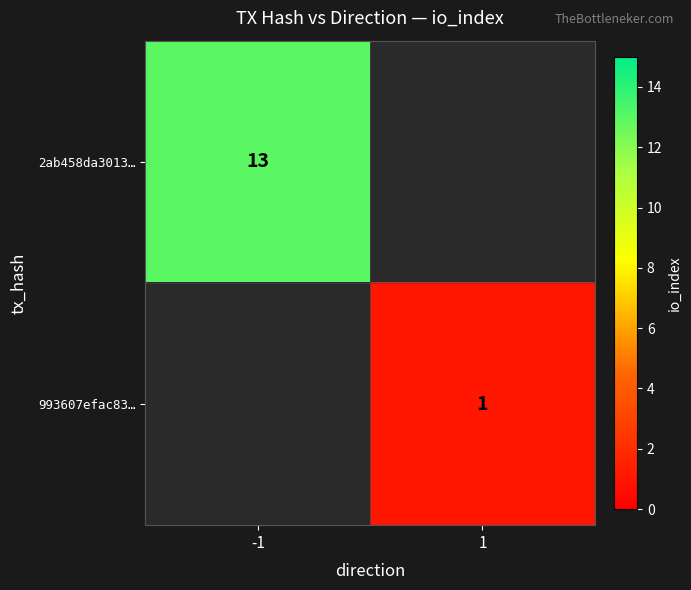

Is it true that 993607efac83… equals 2 at 1?

False